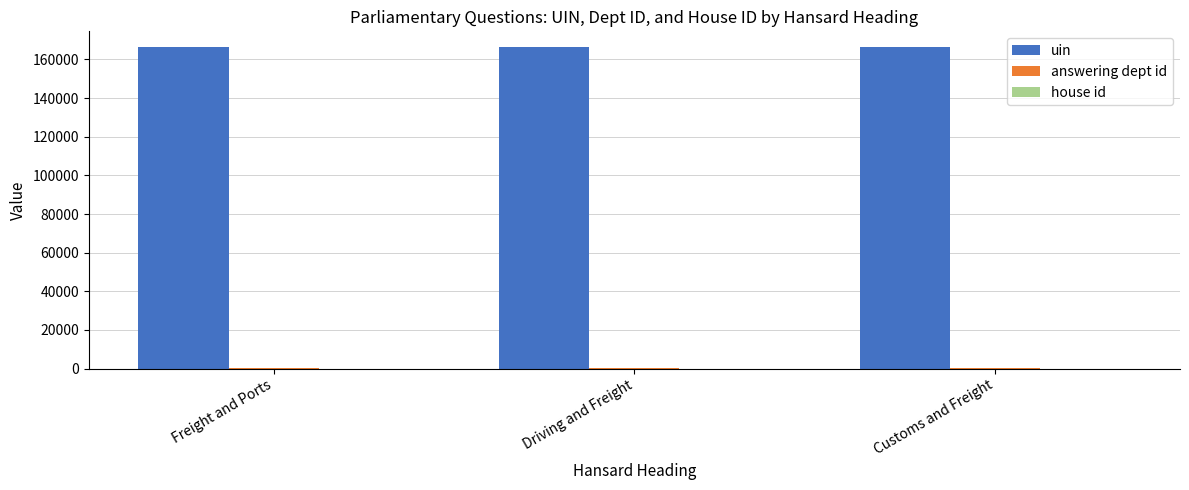

What is the greatest value displayed?

166255